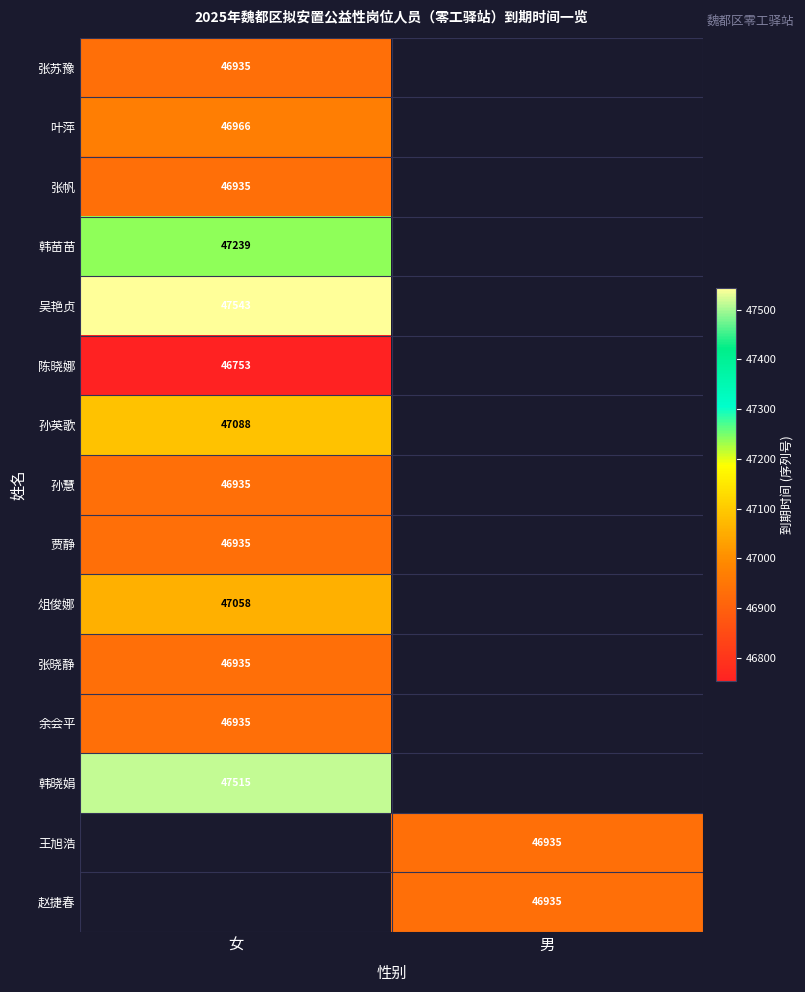

Is it true that 余会平 equals 22363 at 女?

False